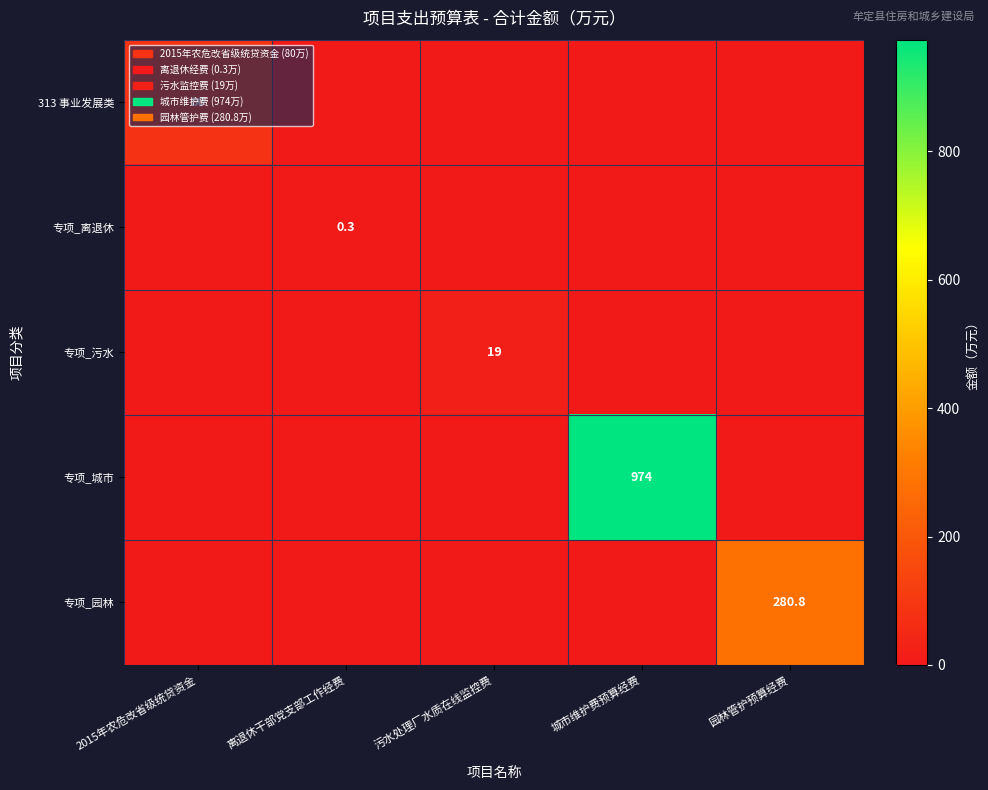

At which category does the chart reach its peak across all series?

城市维护费预算经费